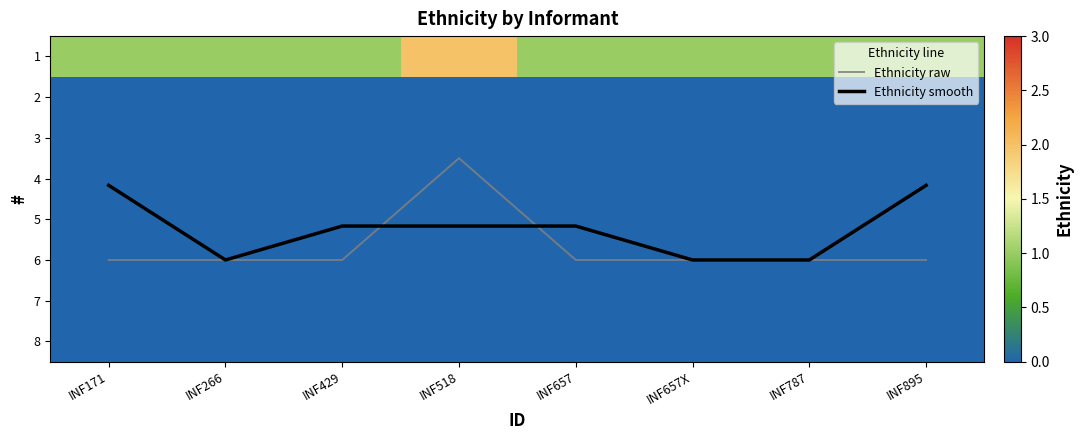

Which series has the widest spread of values?

Ethnicity raw